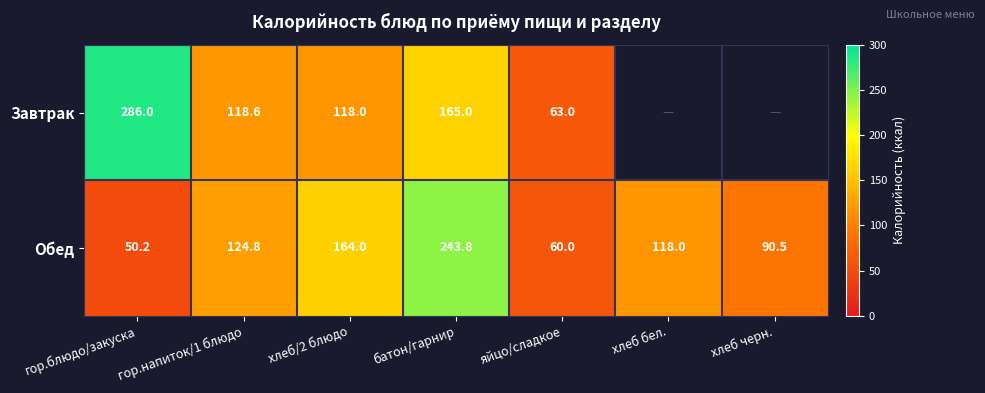

At which label does Обед reach its minimum?

гор.блюдо/закуска